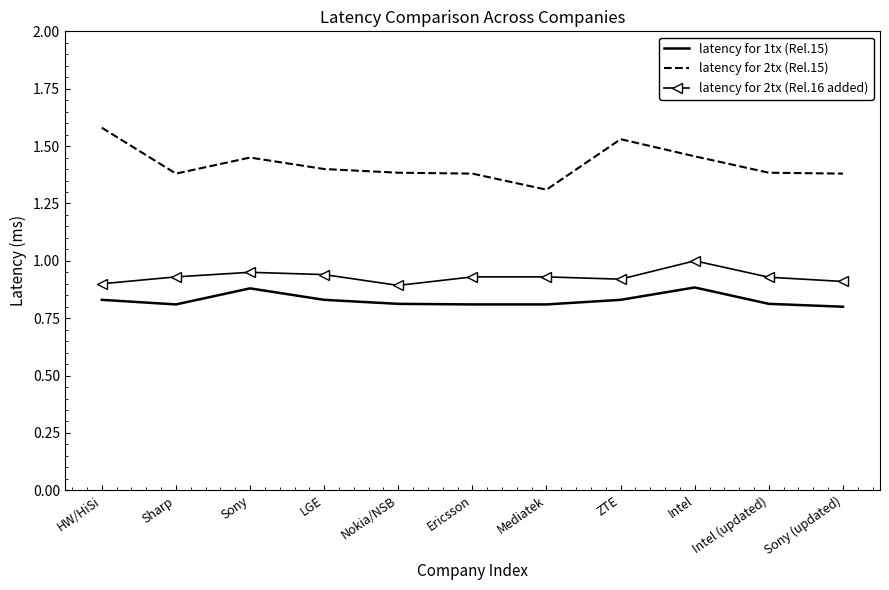

At which label does latency for 2tx (Rel.16 added) reach its peak?

Intel